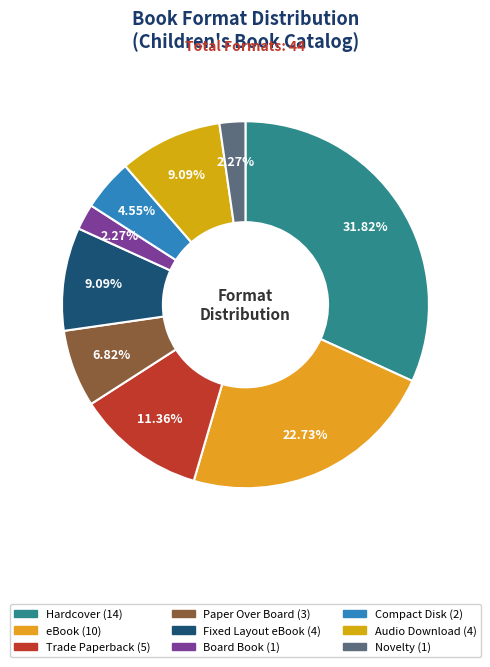

To the nearest percent, what portion does Fixed Layout eBook represent?

9%